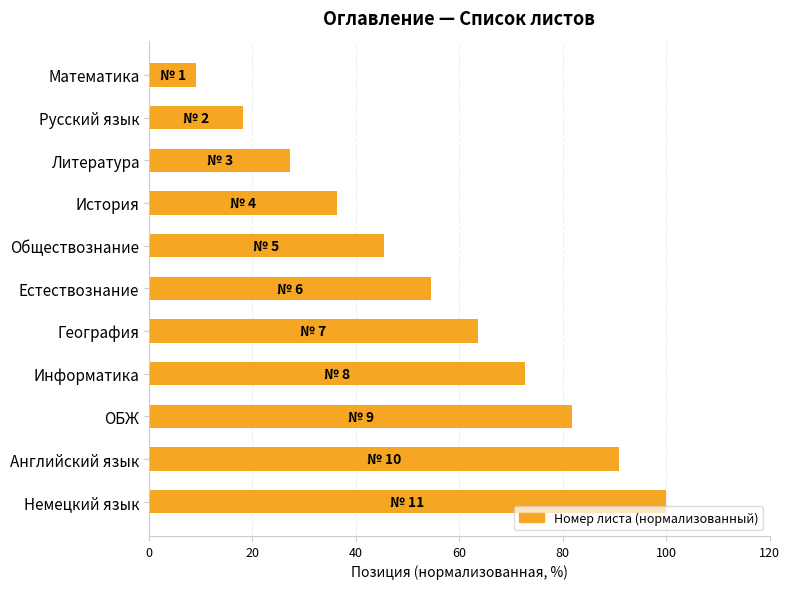

Reading top to bottom, list all the values displayed in this chart.

9.1	18.2	27.3	36.4	45.5	54.5	63.6	72.7	81.8	90.9	100.0